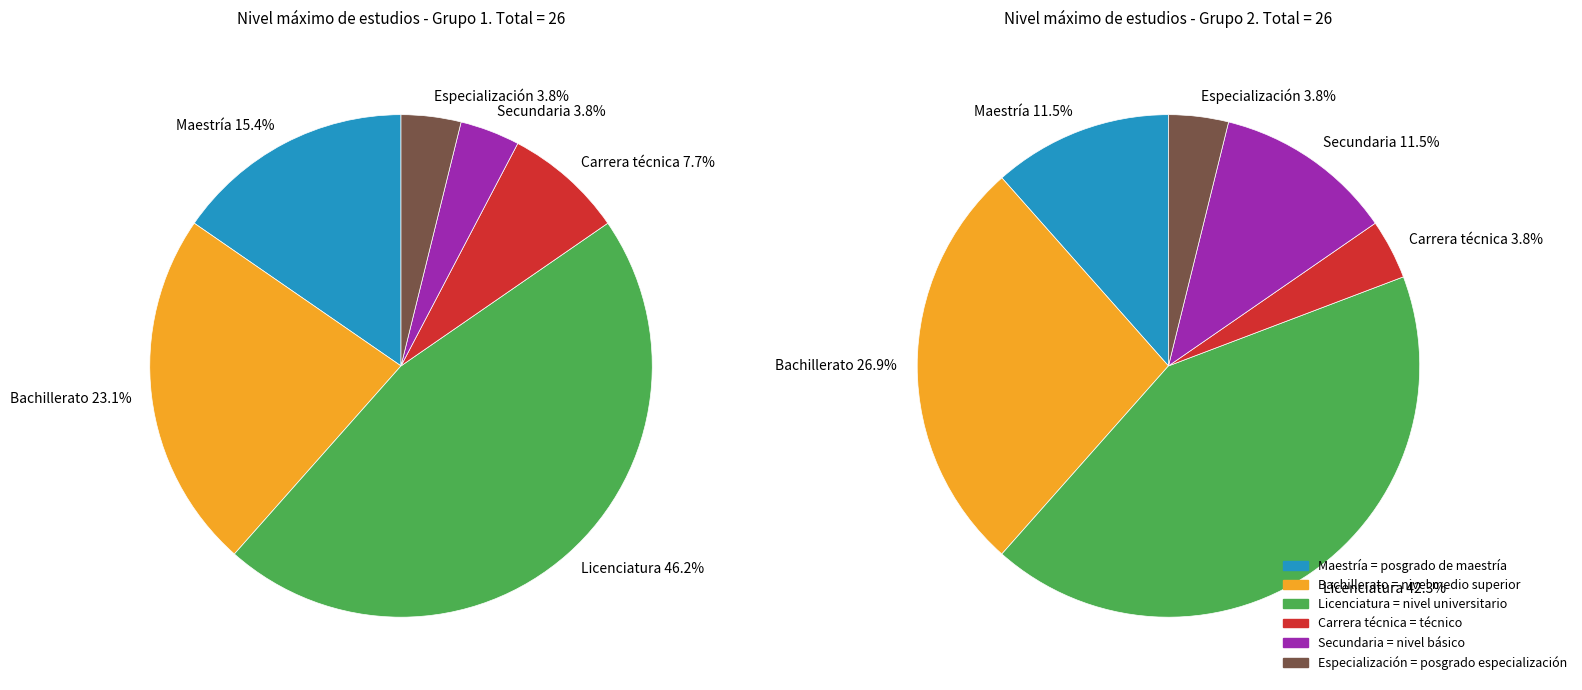

What is the smallest slice in the pie chart?

Secundaria